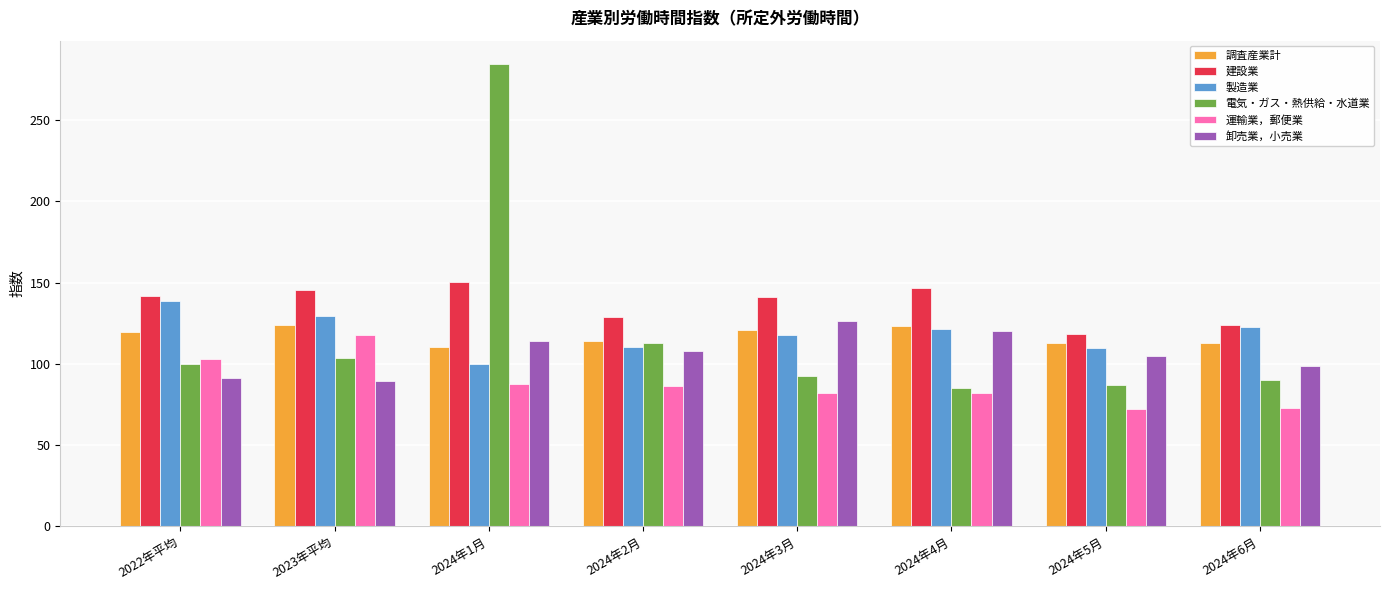

Are the bars horizontal?

No